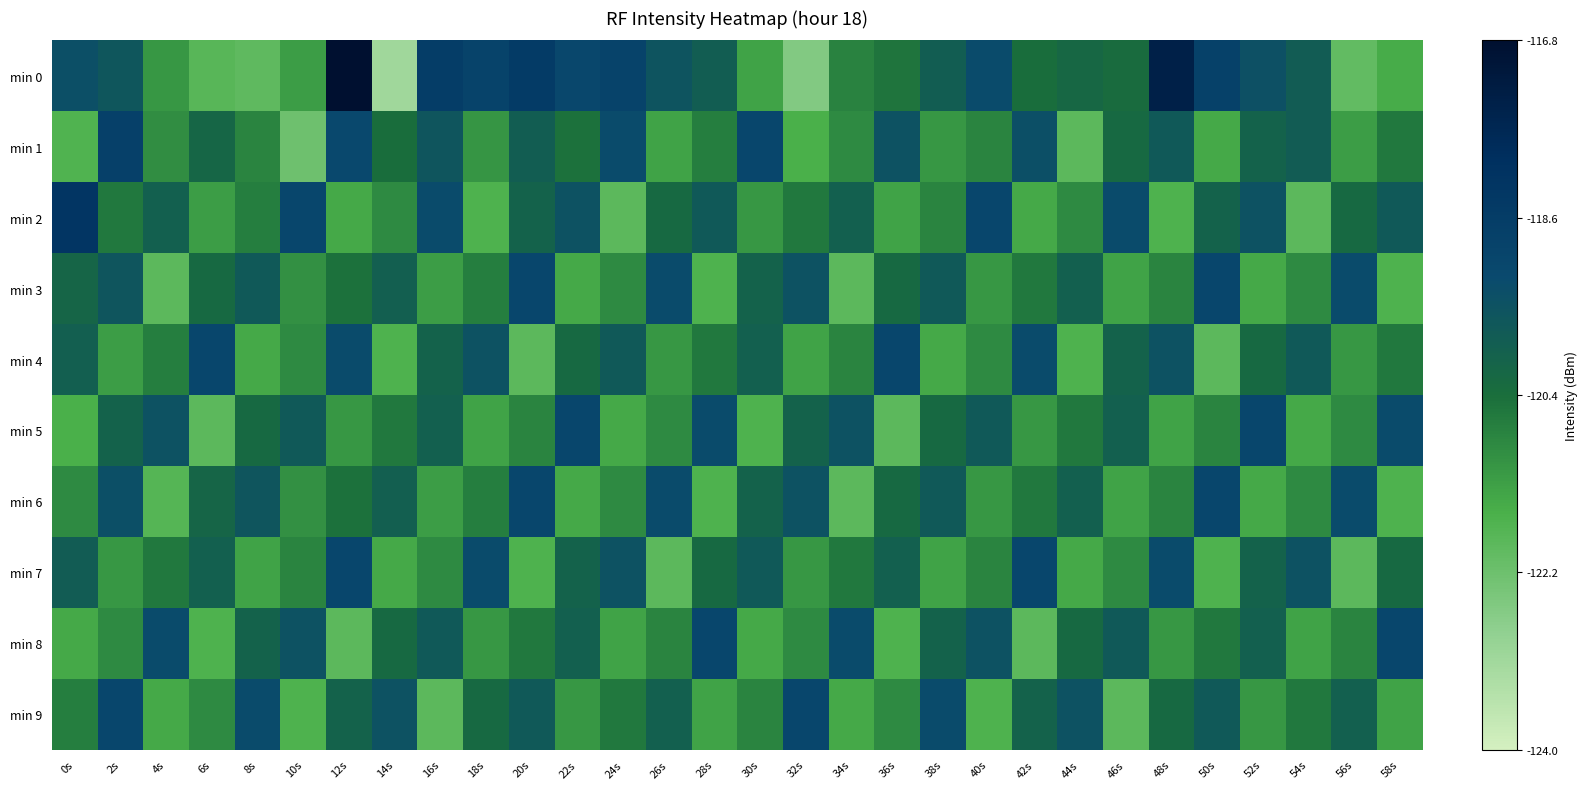

What is the spread (max minus min) of values at 46s?

2.7